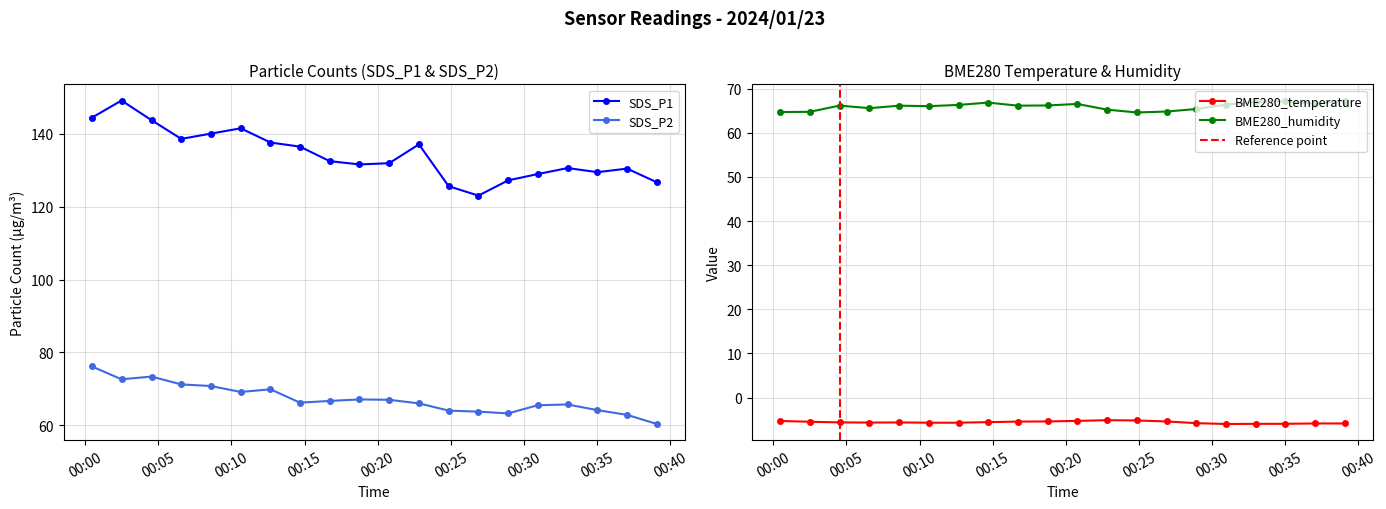

Which has a higher value, 2024/01/23 00:35:01 or 2024/01/23 00:14:41?

2024/01/23 00:14:41